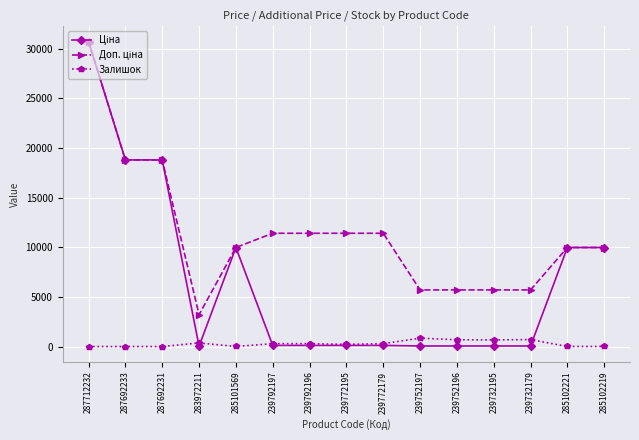

How many series are shown in this chart?

3